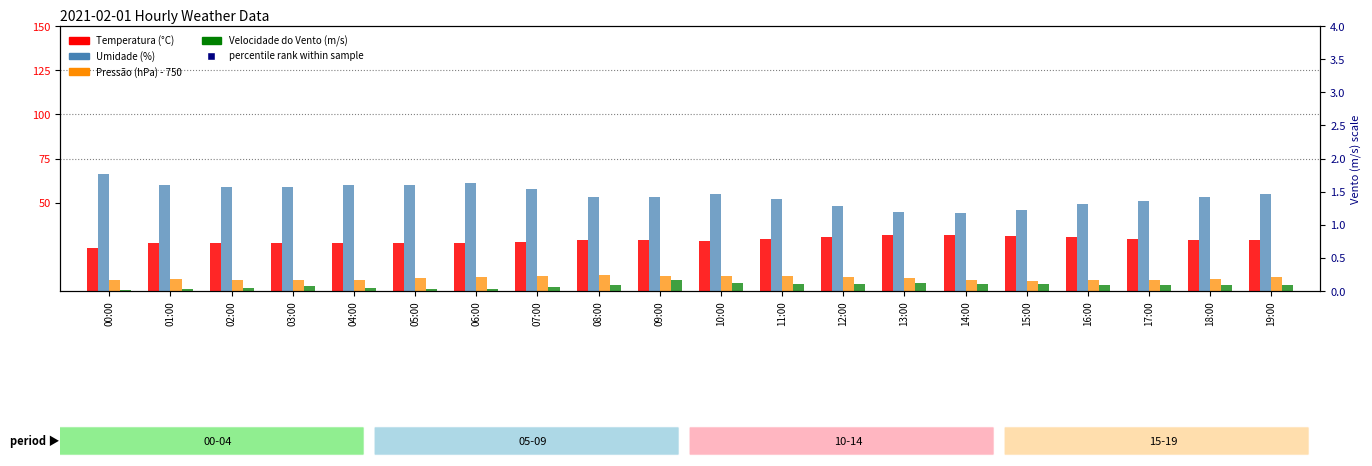

Is the value of Velocidade do Vento (m/s) at 13:00 greater than the value of Umidade (%) at 00:00?

No